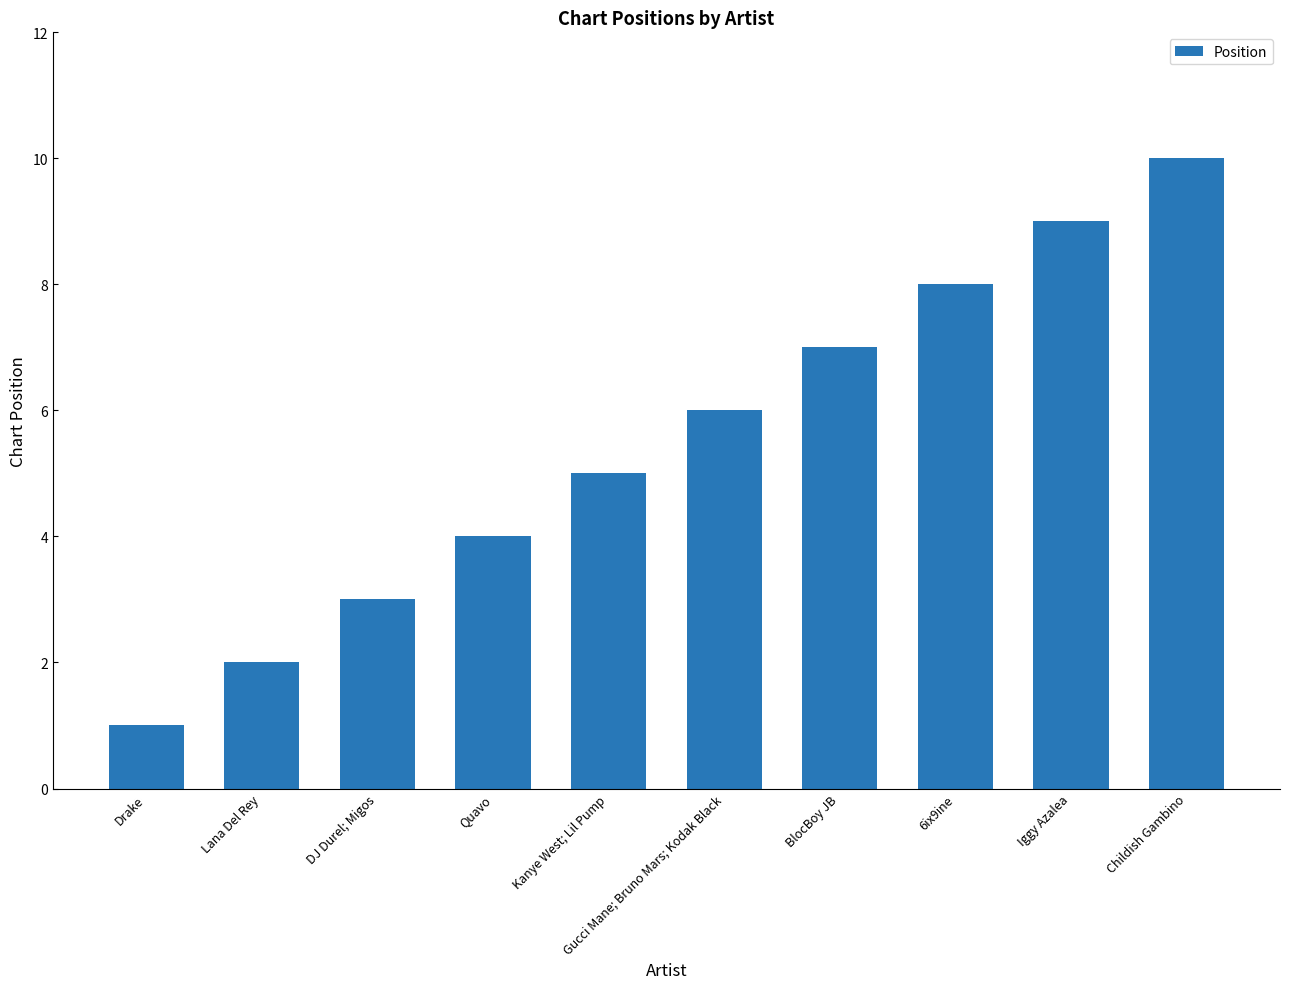

How many distinct data groups are displayed?

1